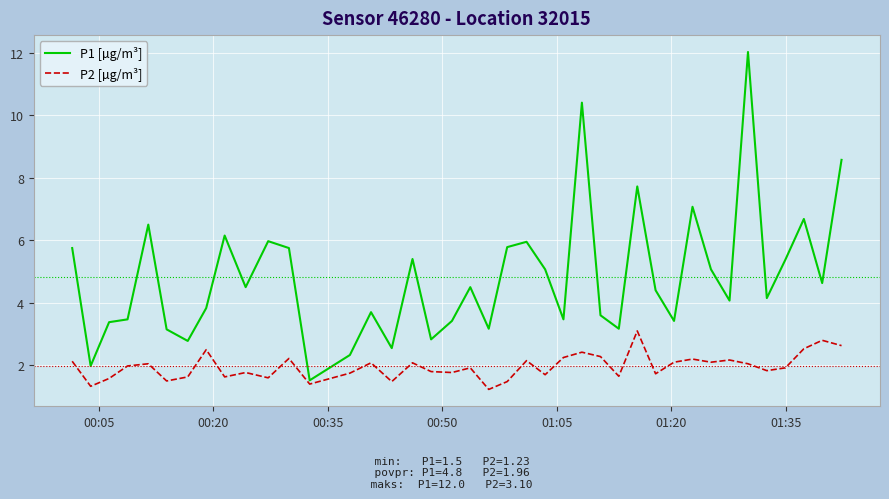

What is the highest value of the P2 [µg/m³] series?

3.1